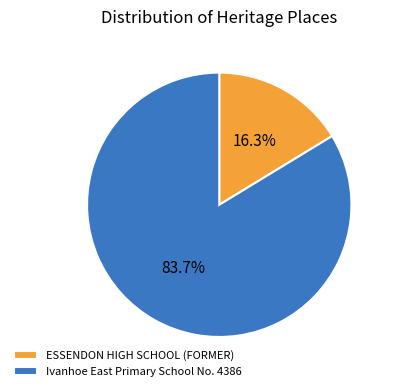

Rank the categories by value from lowest to highest.

ESSENDON HIGH SCHOOL (FORMER), Ivanhoe East Primary School No. 4386